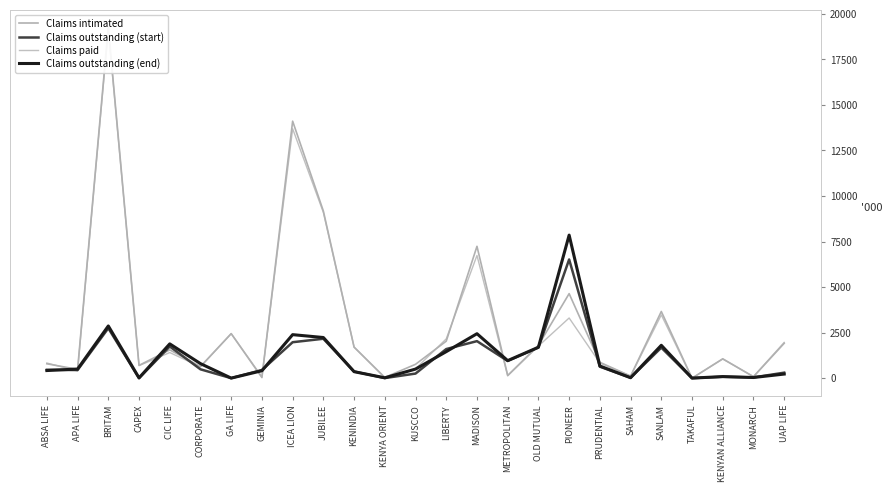

What is the label of the 14th point from the right?

KENYA ORIENT